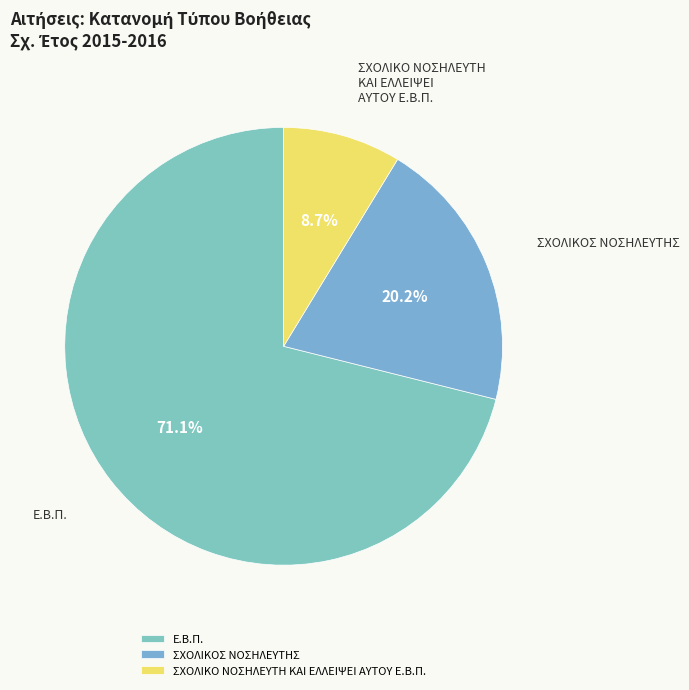

What is the smallest slice in the pie chart?

ΣΧΟΛΙΚΟ ΝΟΣΗΛΕΥΤΗ ΚΑΙ ΕΛΛΕΙΨΕΙ ΑΥΤΟΥ Ε.Β.Π.